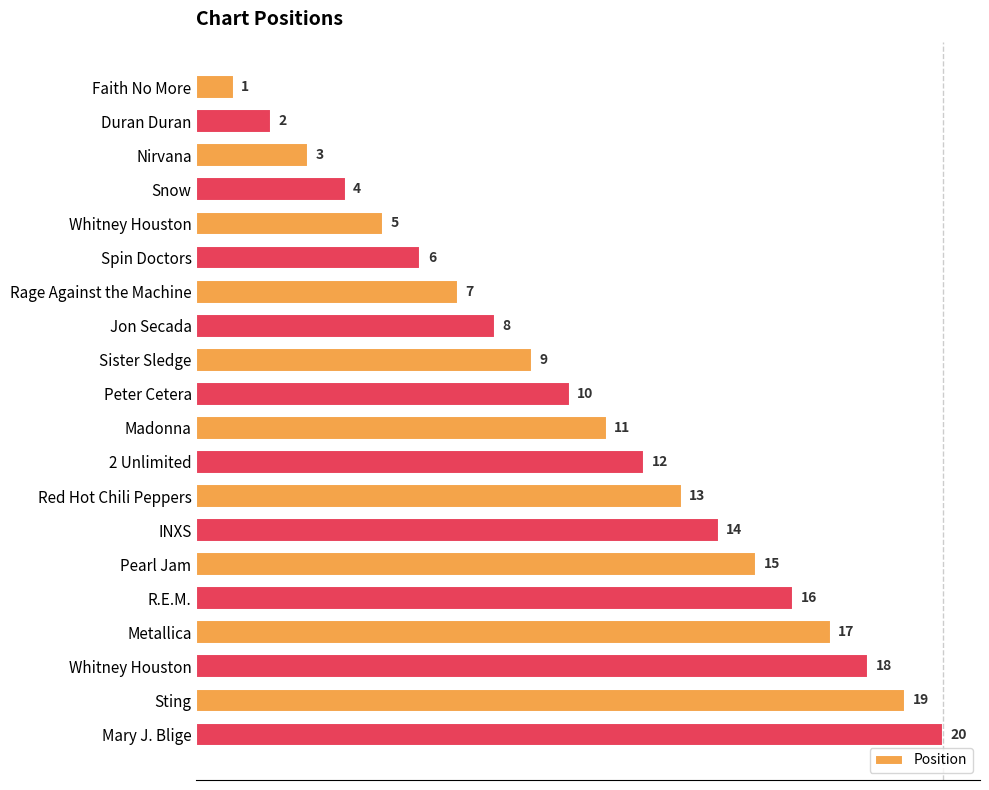

Count the number of categories in the chart.

20